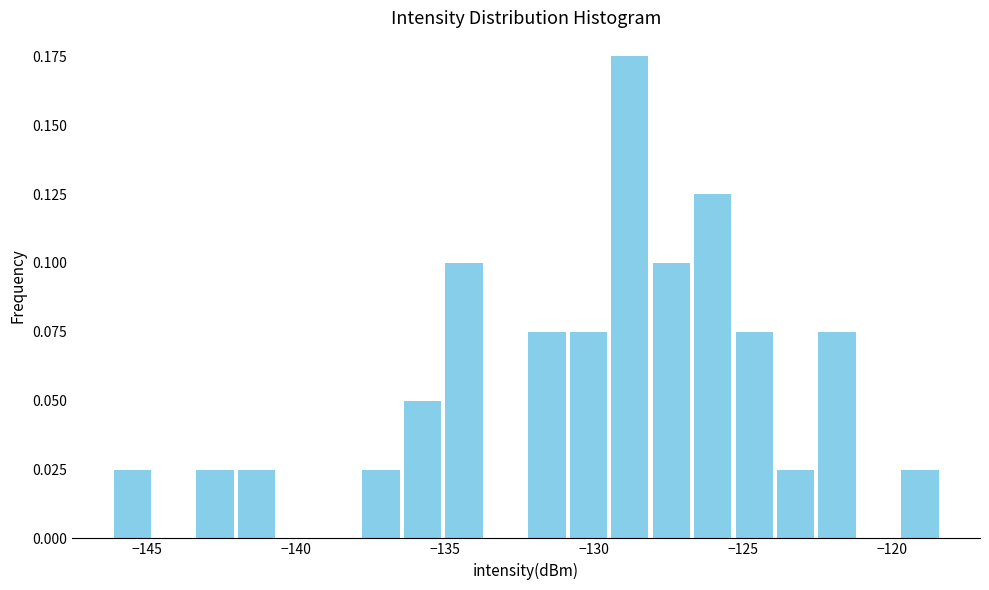

Around what value on the x-axis is the tallest bar? Give the approximate position of its centre, as read against the axis.

-129.0